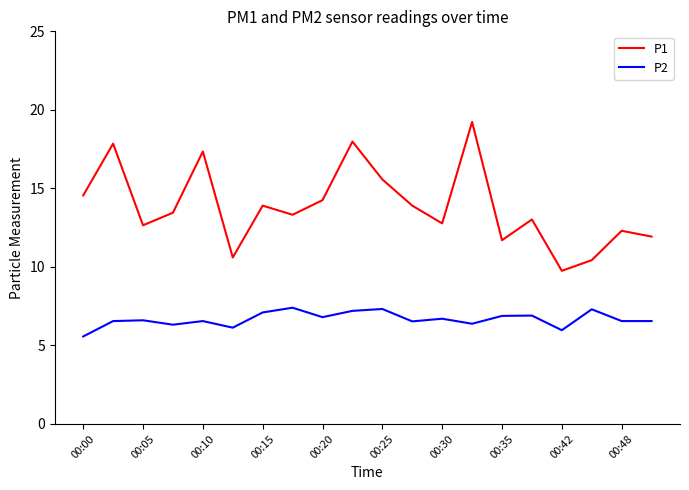

What is the minimum value shown in the chart?

5.6